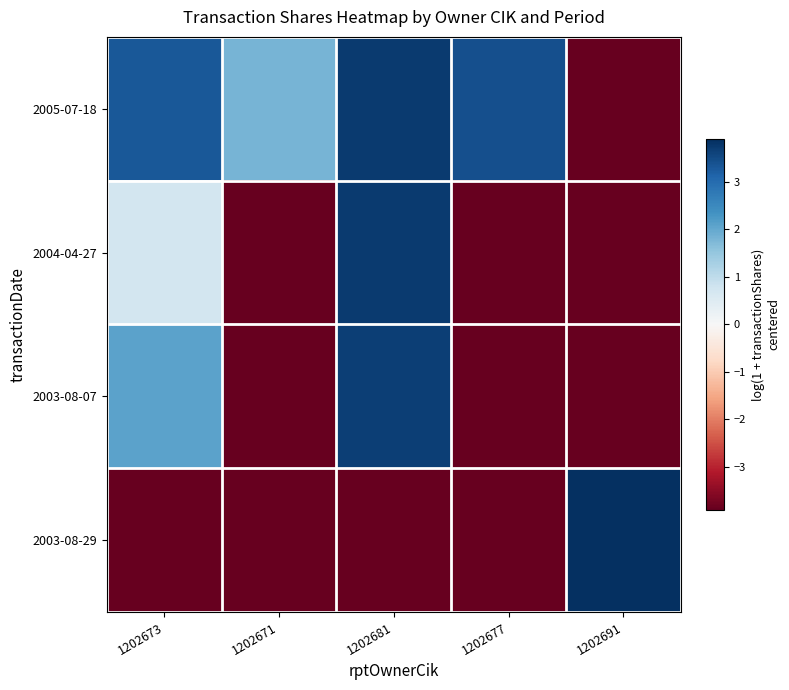

Reading right to left, what are all the values shown in this chart?

2005-07-18: 1202691=-3.9	1202677=3.4	1202681=3.7	1202671=1.8	1202673=3.3
2004-04-27: 1202691=-3.9	1202677=-3.9	1202681=3.7	1202671=-3.9	1202673=0.7
2003-08-07: 1202691=-3.9	1202677=-3.9	1202681=3.7	1202671=-3.9	1202673=2.1
2003-08-29: 1202691=3.9	1202677=-3.9	1202681=-3.9	1202671=-3.9	1202673=-3.9